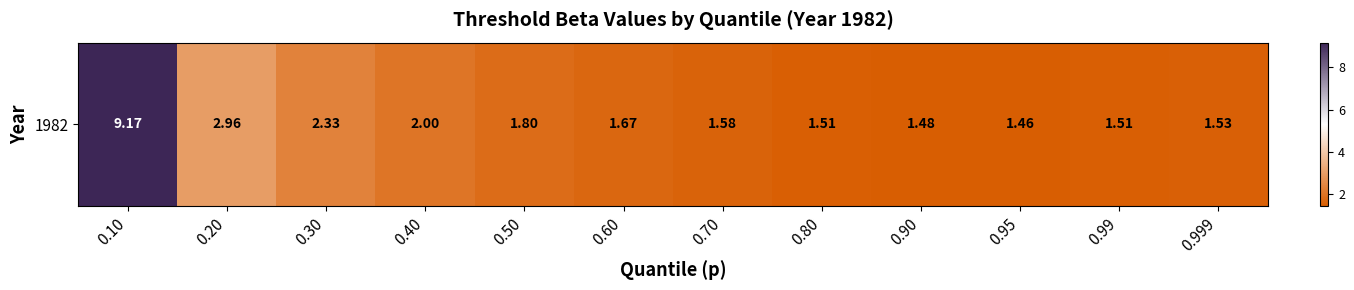

What is the difference between the maximum and minimum values?

7.7